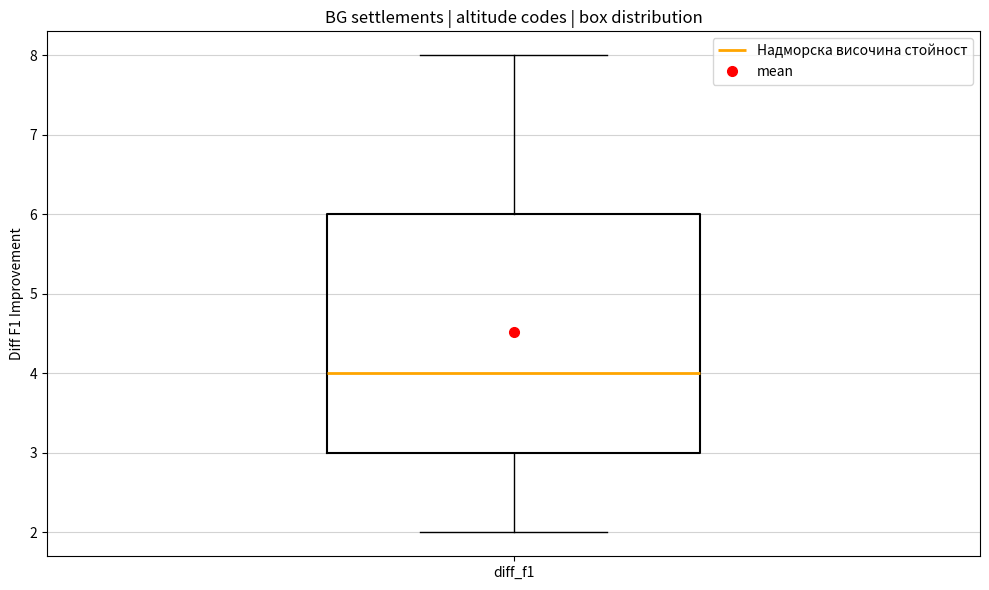

Transcribe this box plot: give where the median line is, the range the box spans, and where the two whiskers end, as read against the y-axis. The values are not printed on the chart, so give them approximately, as read against the axis.

median 4, box 3 to 6, whiskers 2 to 8